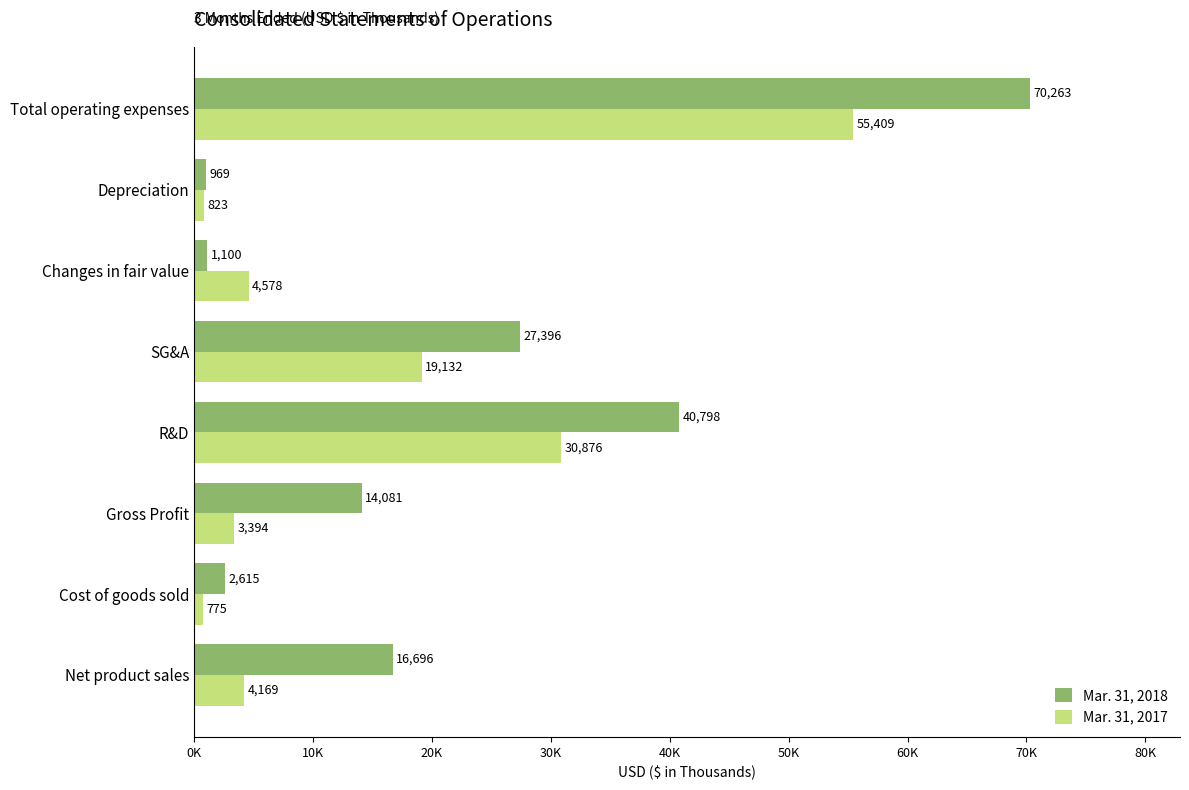

What are all the series names shown in the legend?

Mar. 31, 2018, Mar. 31, 2017